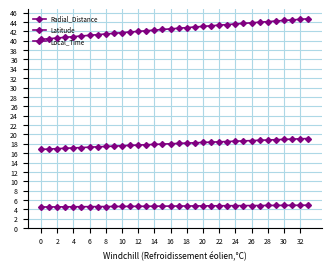

True or false: Local_Time has more than 1 points higher than both neighbors.

False